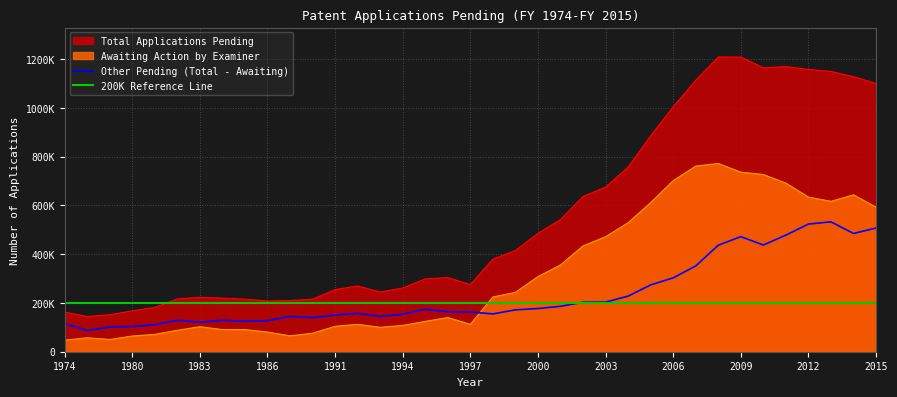

What are all the series names shown in the legend?

Total Applications Pending, Awaiting Action by Examiner, Other Pending (Total - Awaiting), 200K Reference Line